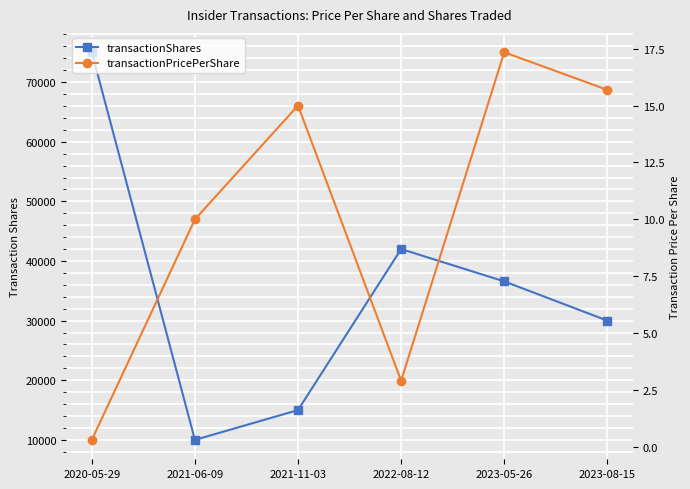

The transactionPricePerShare series shows 10.0 at 2021-06-09. True or false?

True